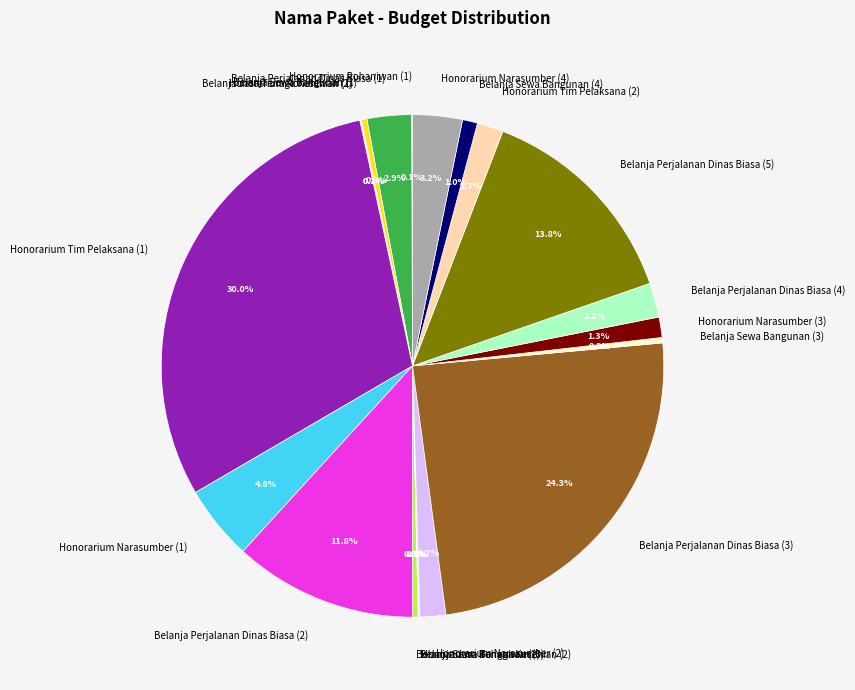

Combined, do Belanja Sewa Bangunan (1) and Belanja Perjalanan Dinas Biasa (3) account for over 50%?

No